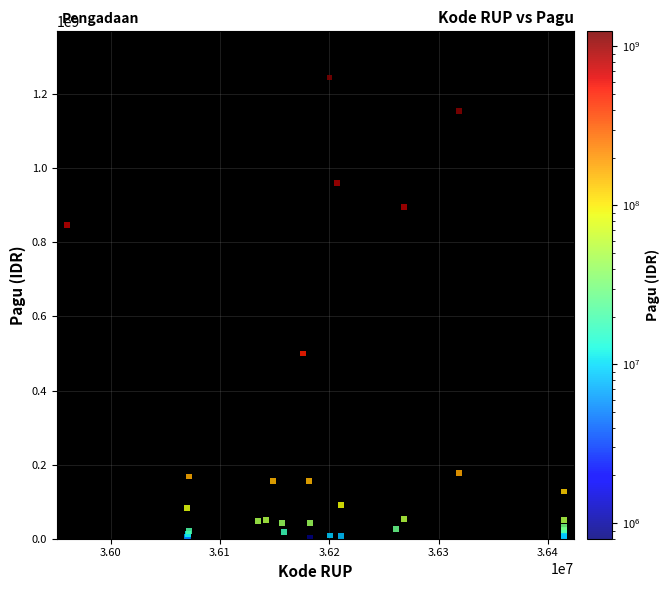

What Y value in the scatter plot is closest to 622840000?

499932000